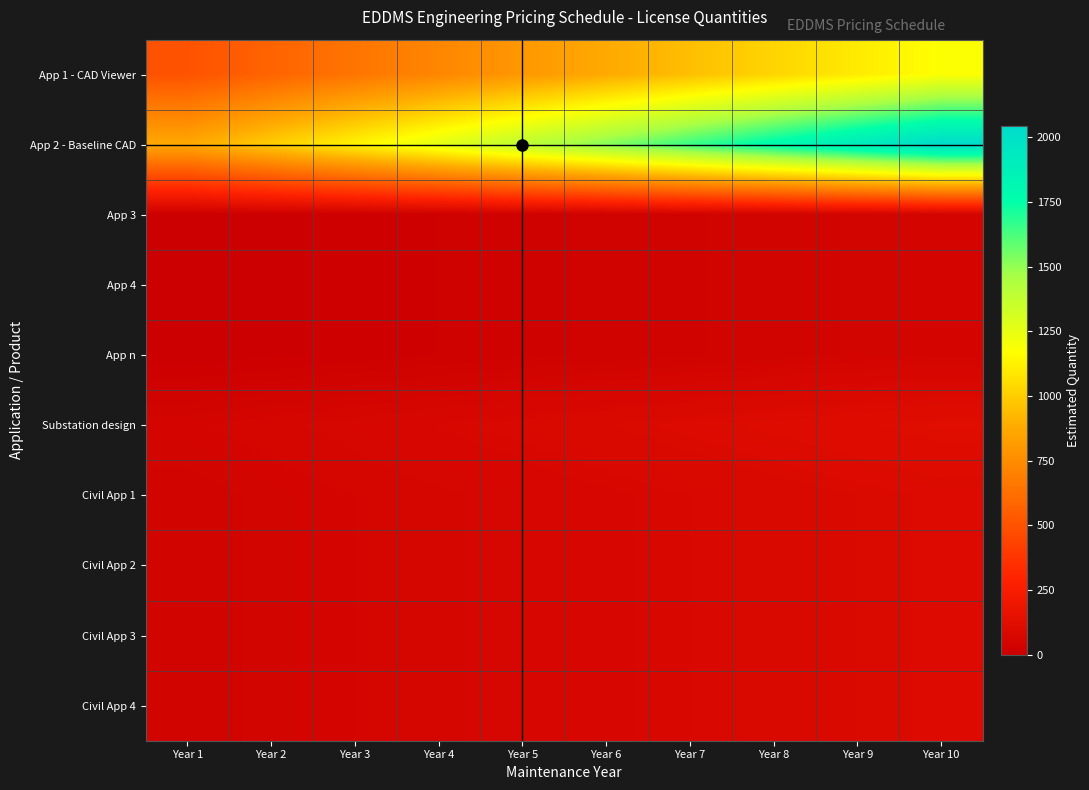

Reading right to left, list all the values displayed in this chart.

App 1 - CAD Viewer: Year 10=1175.0	Year 9=1100.0	Year 8=1025.0	Year 7=950.0	Year 6=875.0	Year 5=800.0	Year 4=725.0	Year 3=650.0	Year 2=575.0	Year 1=500.0
App 2 - Baseline CAD: Year 10=2044.5	Year 9=1914.0	Year 8=1783.5	Year 7=1653.0	Year 6=1522.5	Year 5=1392.0	Year 4=1261.5	Year 3=1131.0	Year 2=1000.5	Year 1=870.0
App 3: Year 10=50.0	Year 9=45.0	Year 8=40.0	Year 7=35.0	Year 6=30.0	Year 5=25.0	Year 4=20.0	Year 3=15.0	Year 2=10.0	Year 1=5.0
App 4: Year 10=50.0	Year 9=45.0	Year 8=40.0	Year 7=35.0	Year 6=30.0	Year 5=25.0	Year 4=20.0	Year 3=15.0	Year 2=10.0	Year 1=5.0
App n: Year 10=50.0	Year 9=45.0	Year 8=40.0	Year 7=35.0	Year 6=30.0	Year 5=25.0	Year 4=20.0	Year 3=15.0	Year 2=10.0	Year 1=5.0
Substation design: Year 10=117.5	Year 9=110.0	Year 8=102.5	Year 7=95.0	Year 6=87.5	Year 5=80.0	Year 4=72.5	Year 3=65.0	Year 2=57.5	Year 1=50.0
Civil App 1: Year 10=94.0	Year 9=88.0	Year 8=82.0	Year 7=76.0	Year 6=70.0	Year 5=64.0	Year 4=58.0	Year 3=52.0	Year 2=46.0	Year 1=40.0
Civil App 2: Year 10=94.0	Year 9=88.0	Year 8=82.0	Year 7=76.0	Year 6=70.0	Year 5=64.0	Year 4=58.0	Year 3=52.0	Year 2=46.0	Year 1=40.0
Civil App 3: Year 10=94.0	Year 9=88.0	Year 8=82.0	Year 7=76.0	Year 6=70.0	Year 5=64.0	Year 4=58.0	Year 3=52.0	Year 2=46.0	Year 1=40.0
Civil App 4: Year 10=94.0	Year 9=88.0	Year 8=82.0	Year 7=76.0	Year 6=70.0	Year 5=64.0	Year 4=58.0	Year 3=52.0	Year 2=46.0	Year 1=40.0